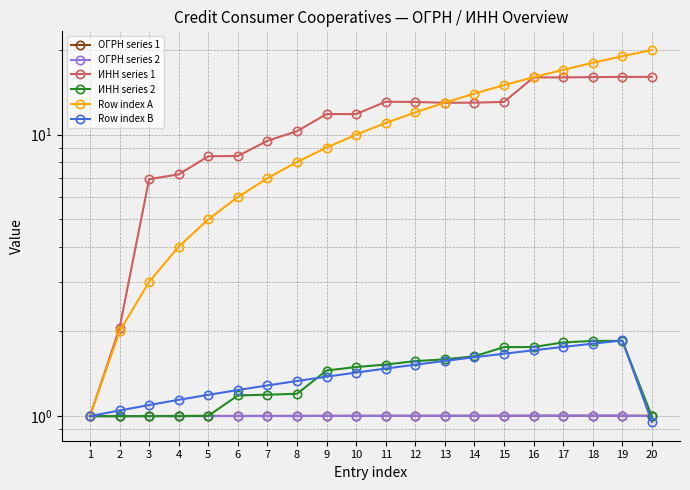

Which label corresponds to the smallest value in the chart?

20